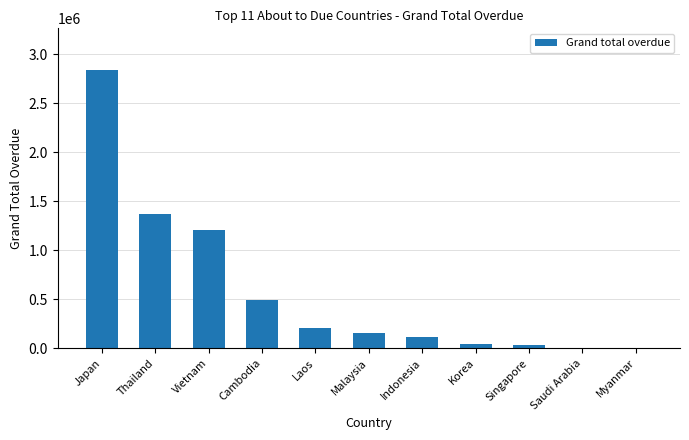

What is the sum of the values at Laos and Thailand?

1575361.8